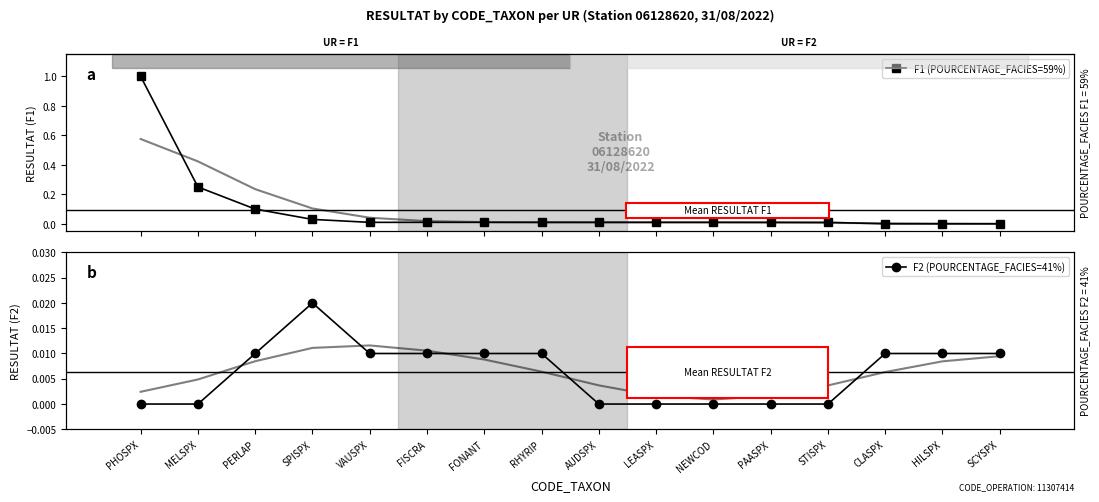

What is the label of the 7th point from the right?

LEASPX